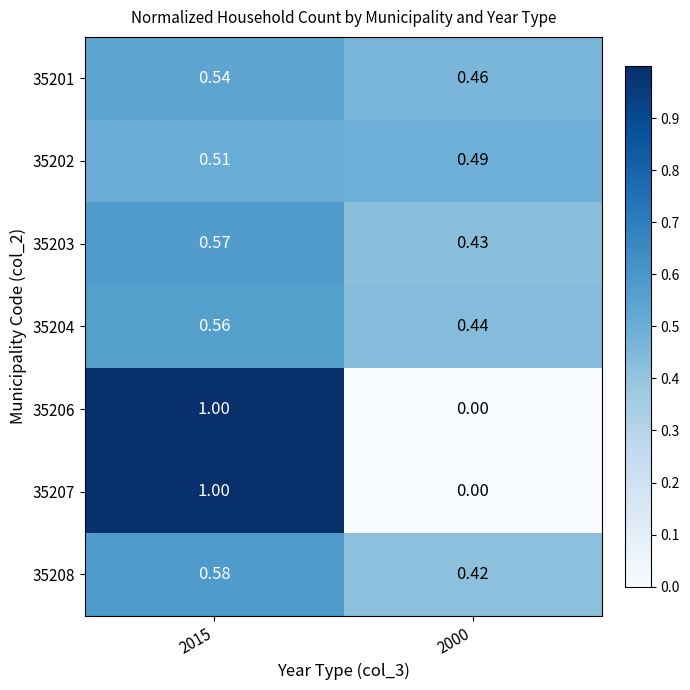

Is the value of 35208 at 2015 greater than the value of 35203 at 2000?

Yes